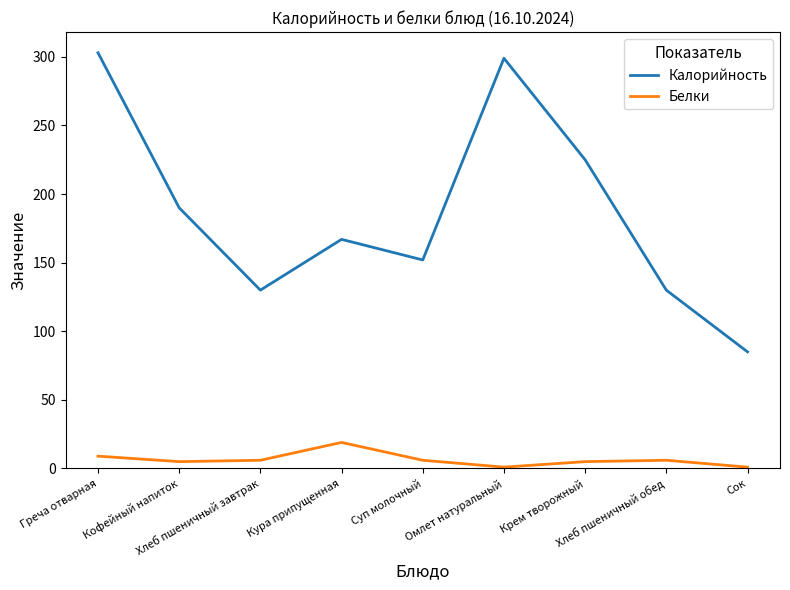

Rank the series by their average value, from lowest to highest.

Белки, Калорийность